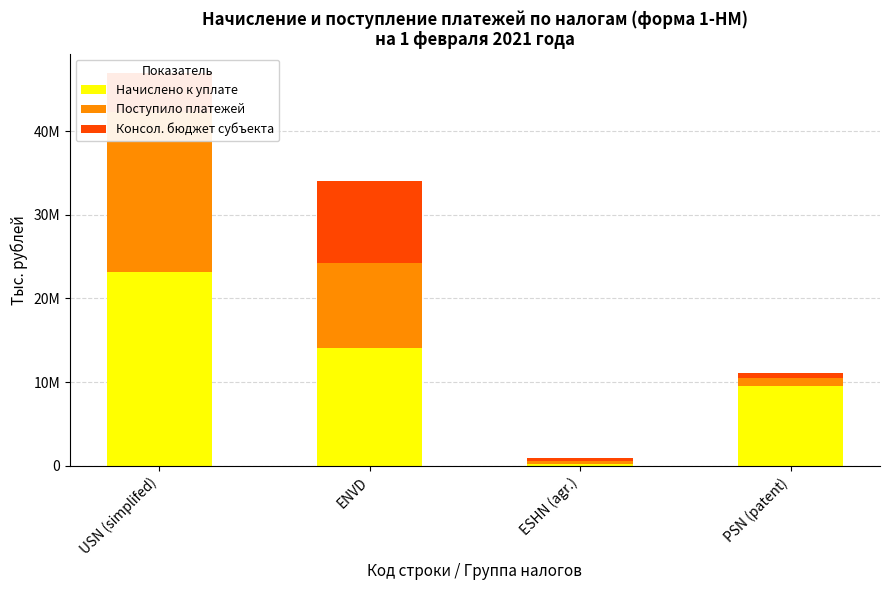

What position from the left is PSN (patent)?

4